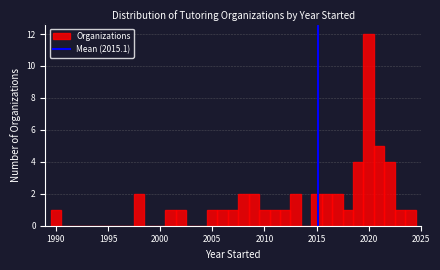

Read against the x-axis, roughly where is the centre of the tallest bar?

2020.0